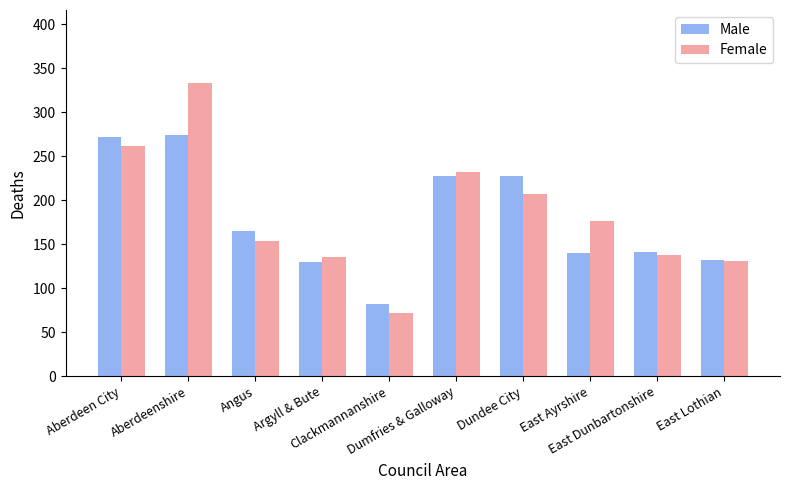

Which series has the widest spread of values?

Female